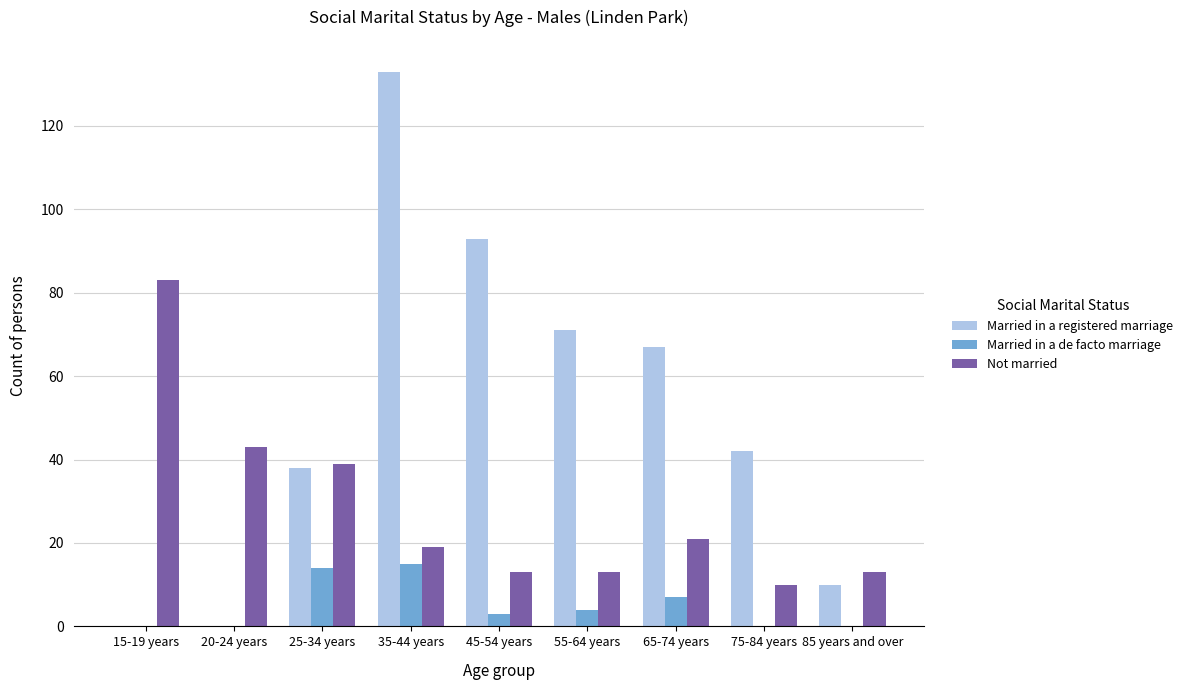

How many groups of bars are there?

9